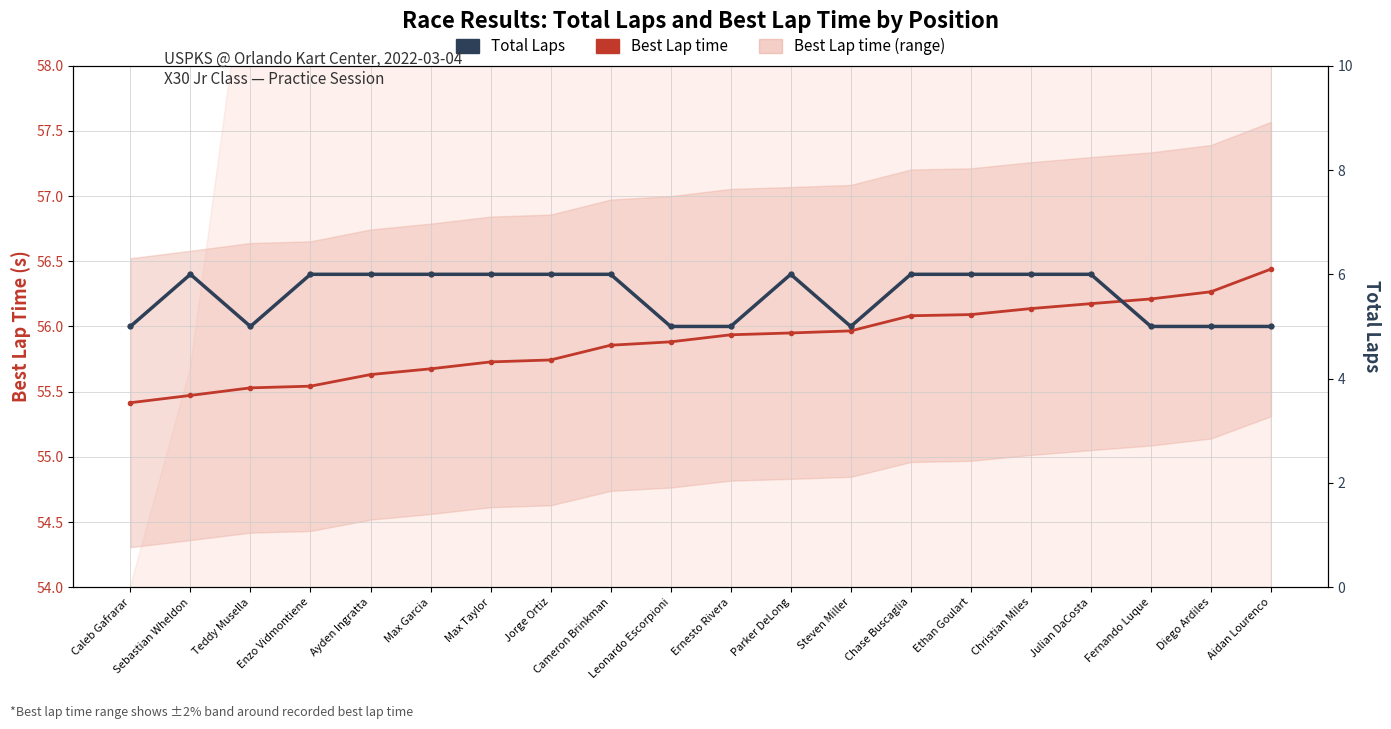

What position from the left is Ernesto Rivera?

11